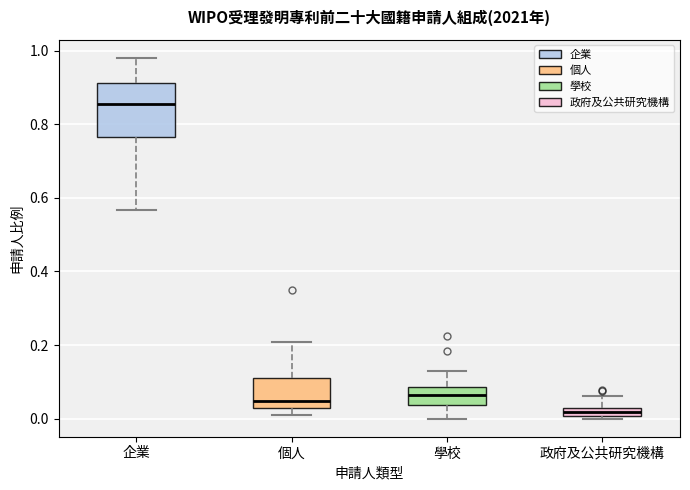

Which box's median line is the highest?

企業